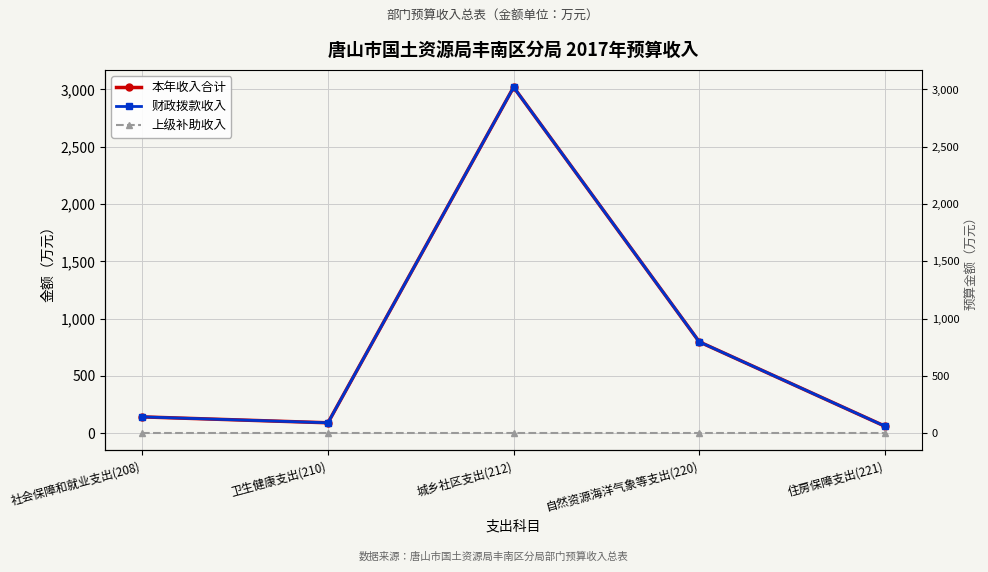

What position from the left is 住房保障支出(221)?

5